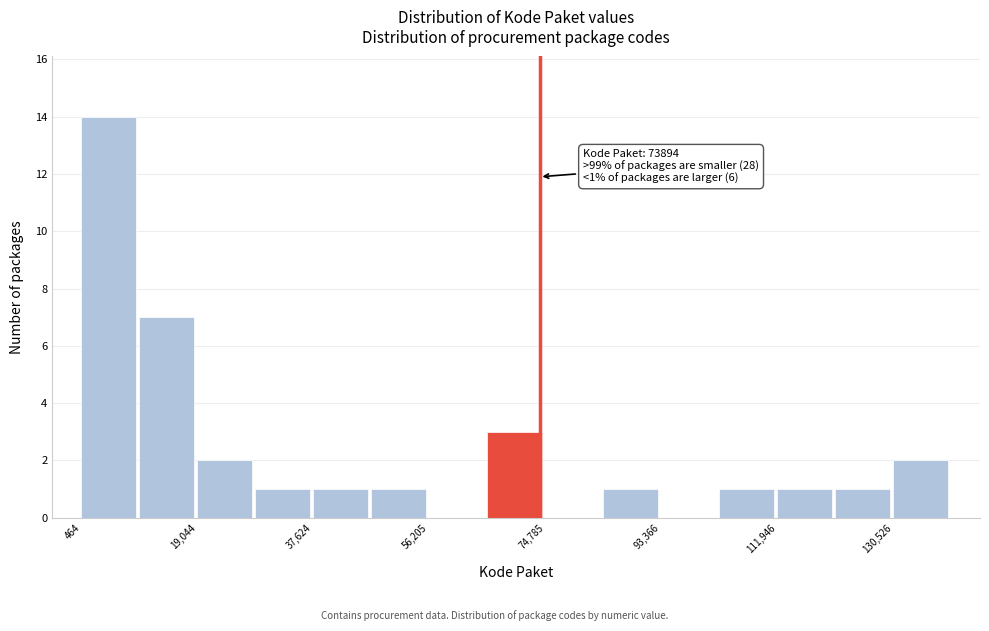

Which range on the x-axis has the tallest bar?

0 to 10000